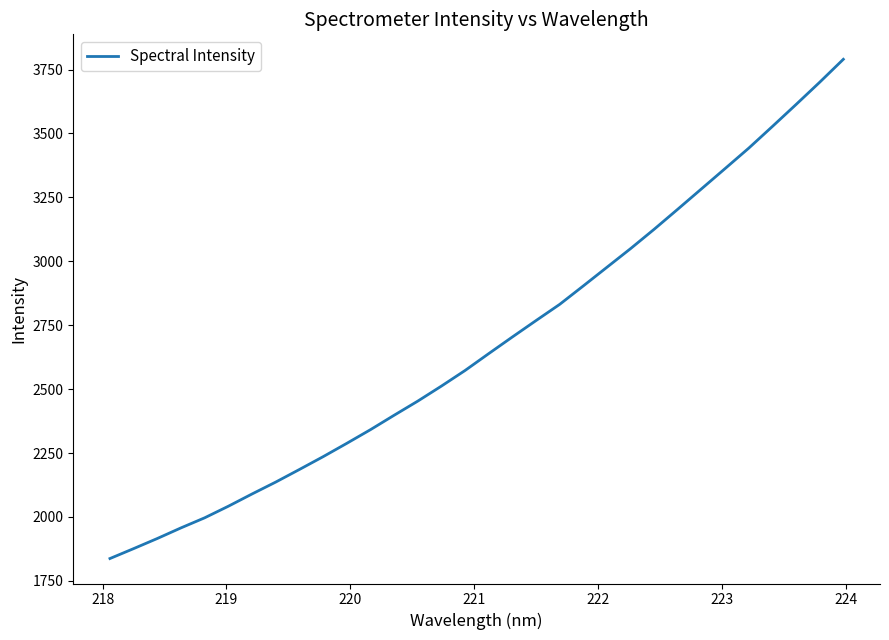

What is the maximum value shown in the chart?

3790.1